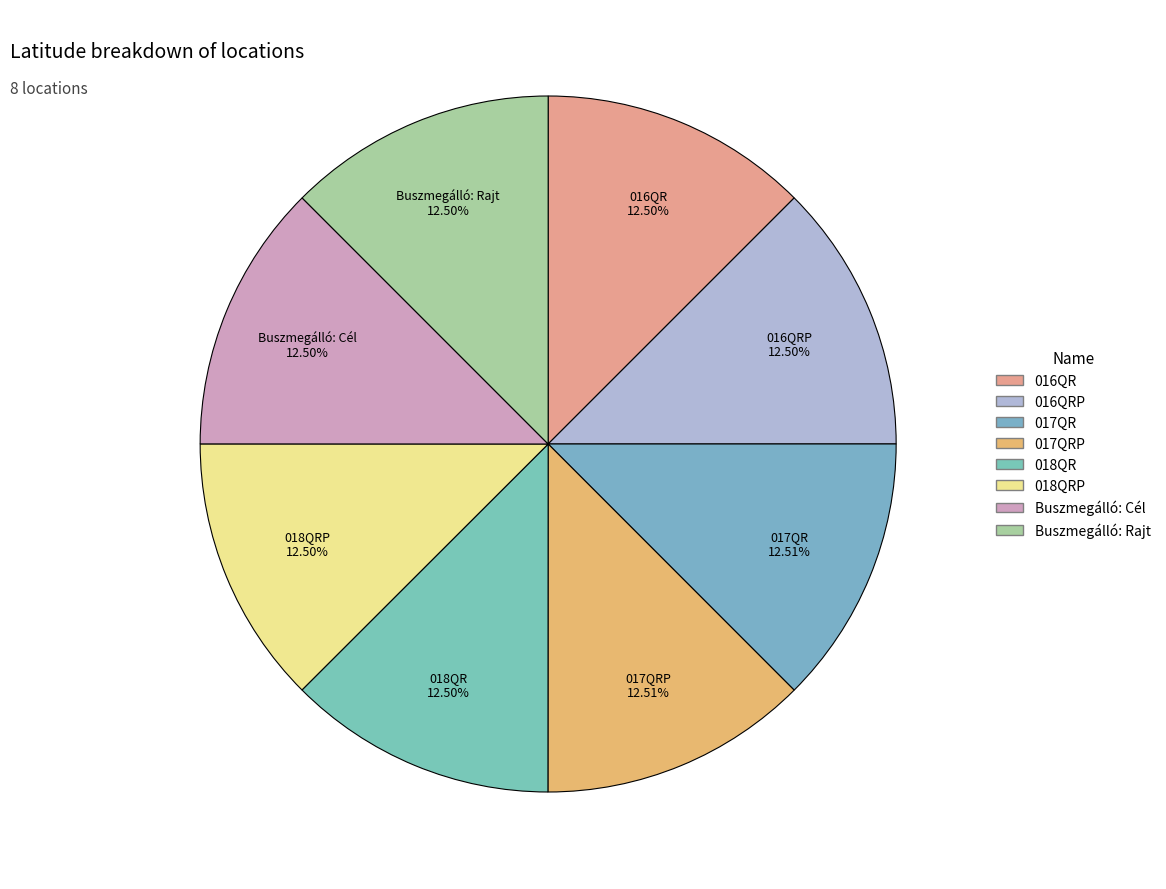

Does 016QR represent more than half of the total?

No